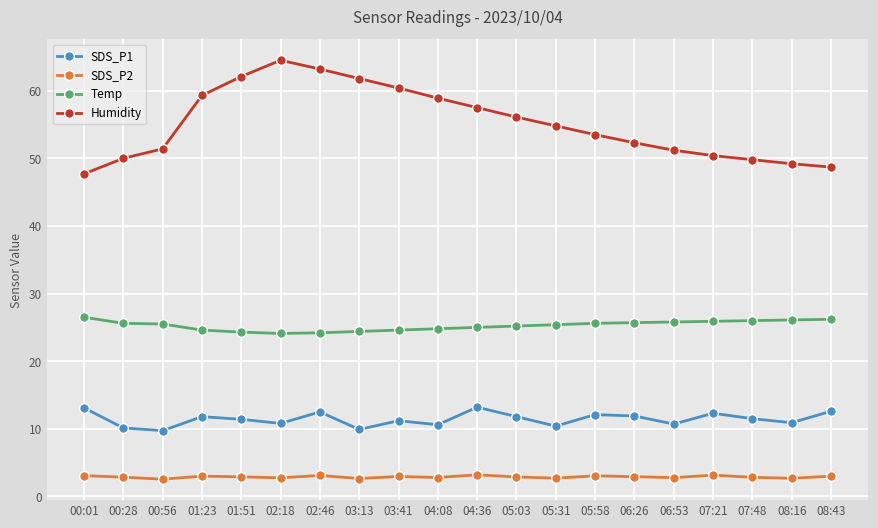

What value does the SDS_P2 series have at 03:41?

3.0